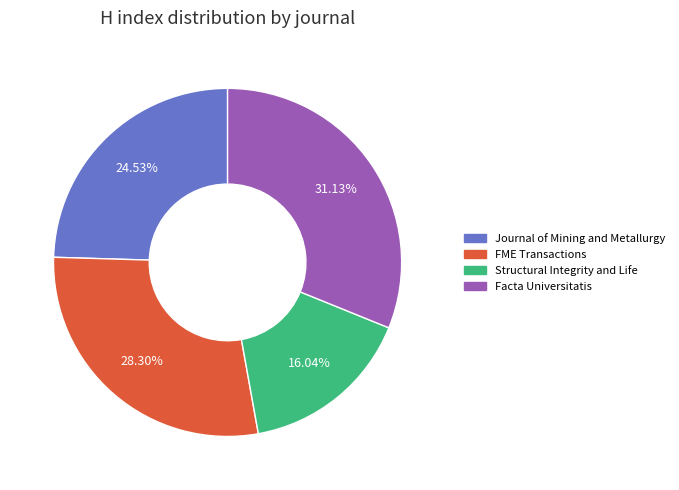

To the nearest percent, what portion does FME Transactions represent?

28%